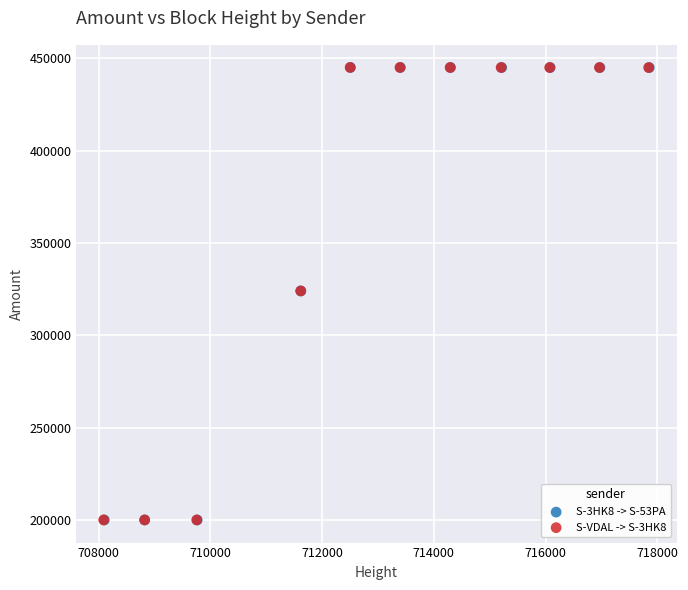

Which series has the widest spread of Y values?

S-VDAL -> S-3HK8